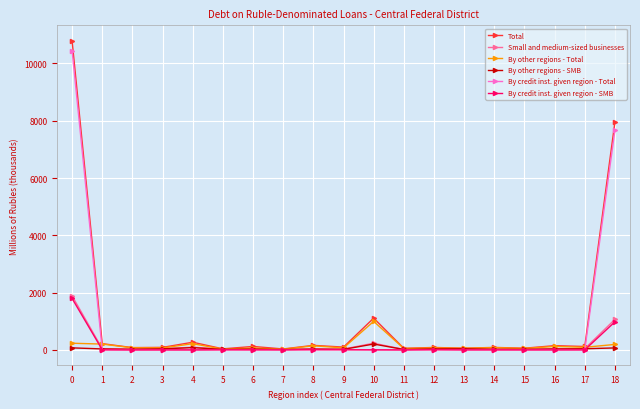

How many distinct data groups are displayed?

6